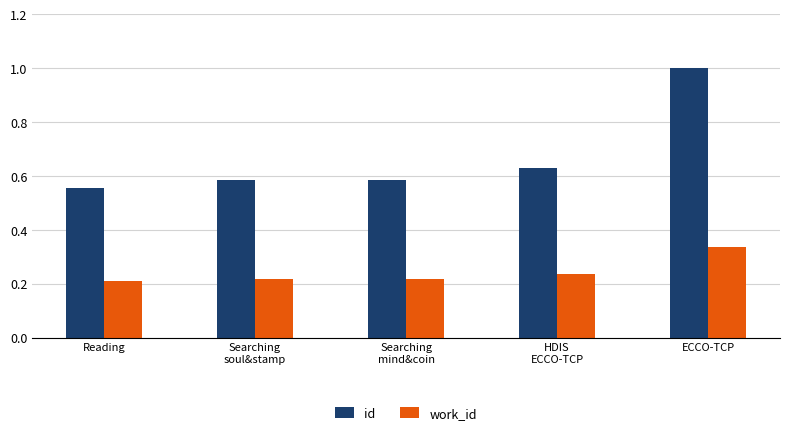

Which series has the largest range (max minus min)?

id